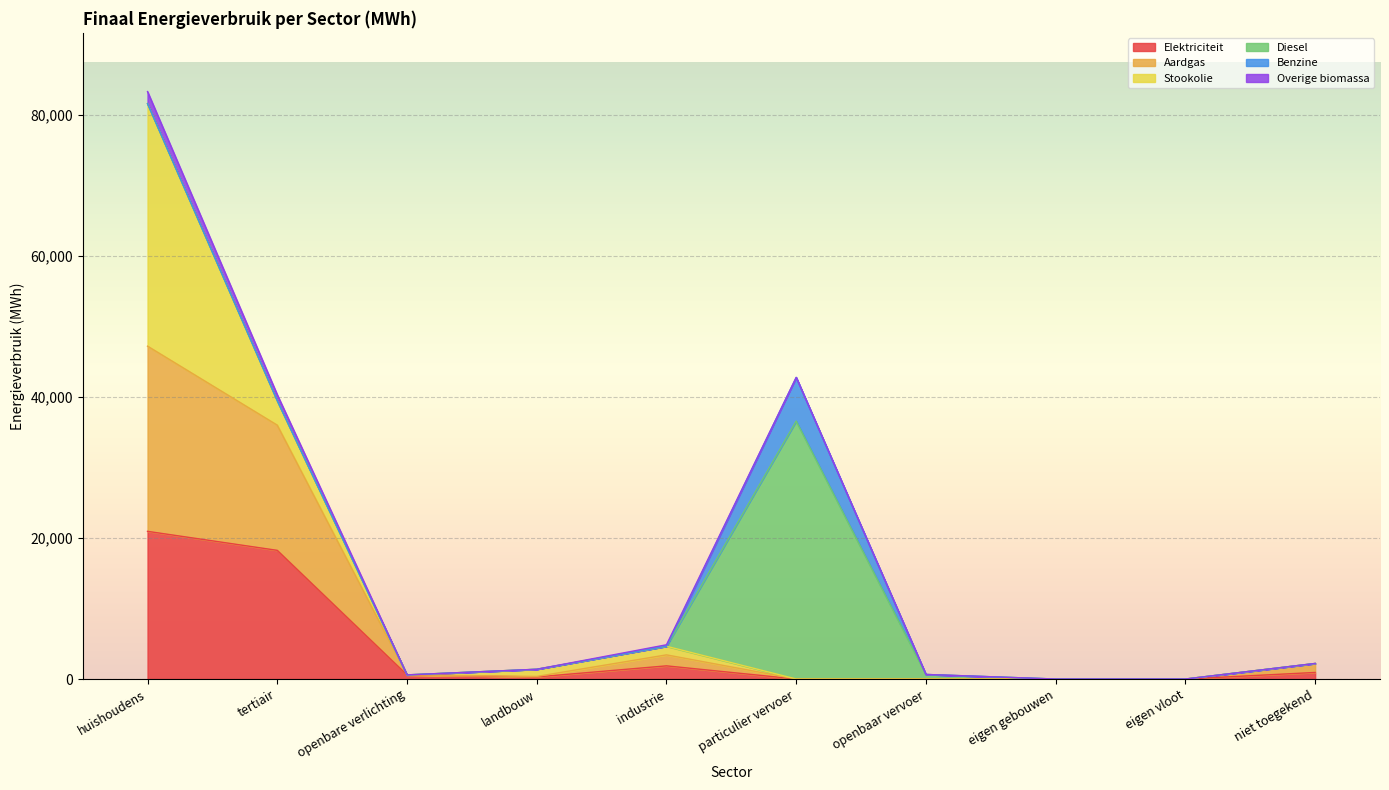

What is the total value across all series at tertiair?

40319.0